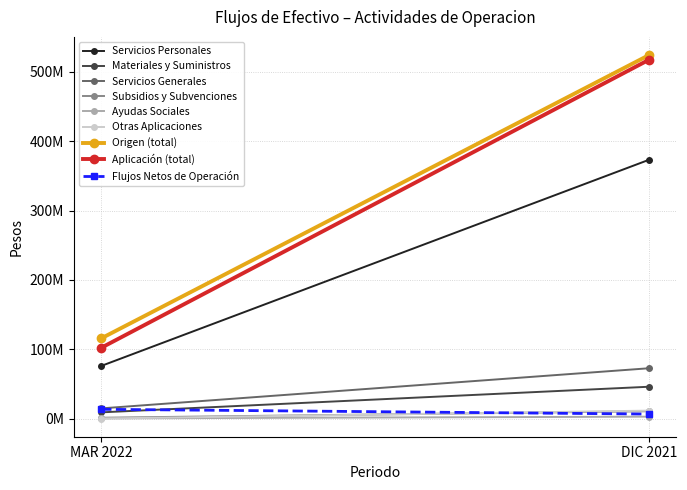

What is the average value of the Ayudas Sociales series?

1710771